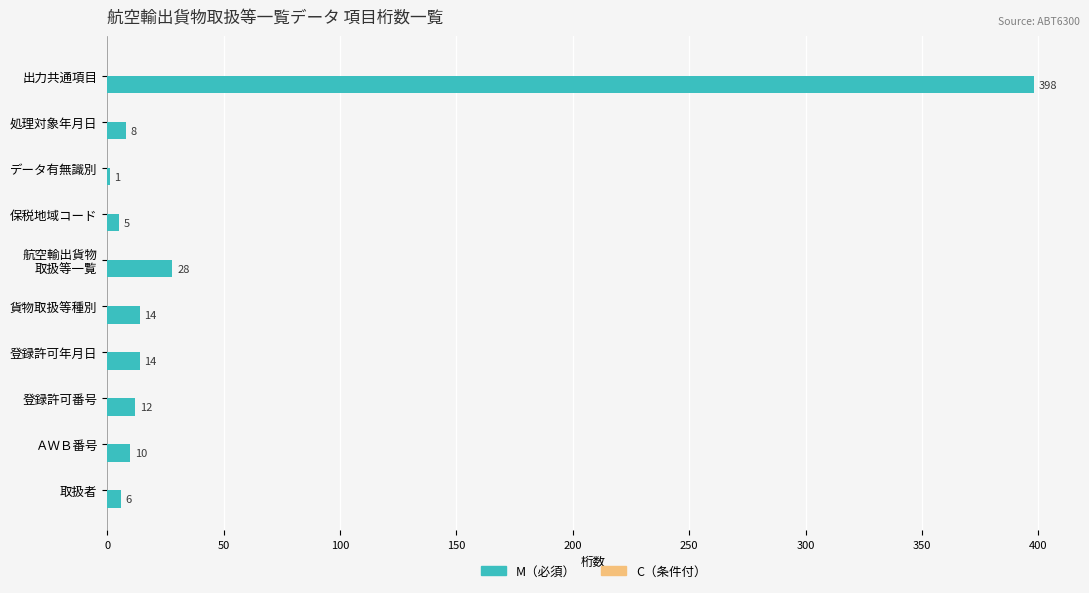

What is the sum of the values at 取扱者 and 出力共通項目?

404